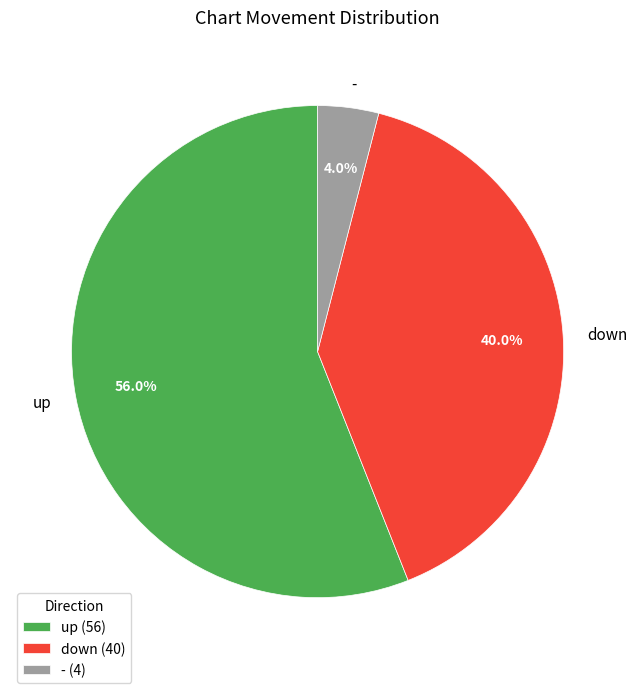

How many slices are in this pie chart?

3